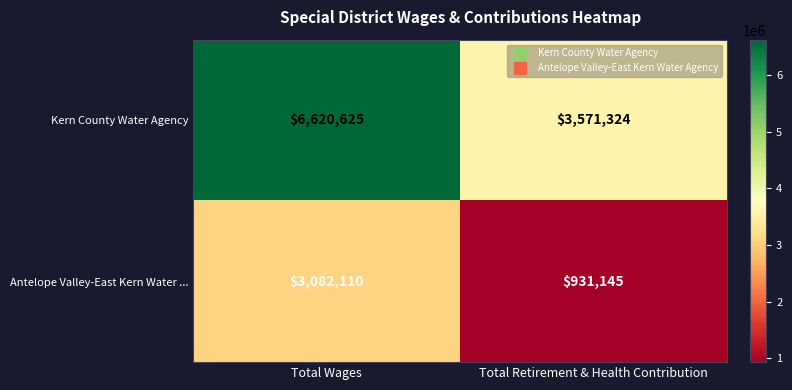

At which label is Antelope Valley-East Kern Water ... closest to 2006627?

Total Retirement & Health Contribution